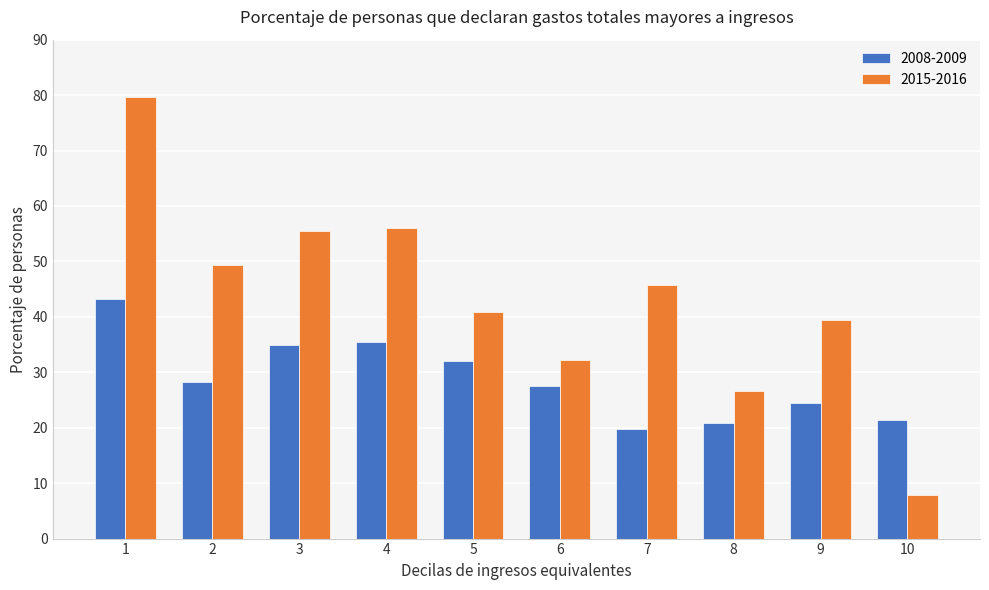

Reading right to left, what are all the values shown in this chart?

2008-2009: 21.4	24.4	20.9	19.7	27.5	32.0	35.4	35.0	28.2	43.2
2015-2016: 7.8	39.4	26.7	45.8	32.3	40.9	56.1	55.4	49.4	79.6